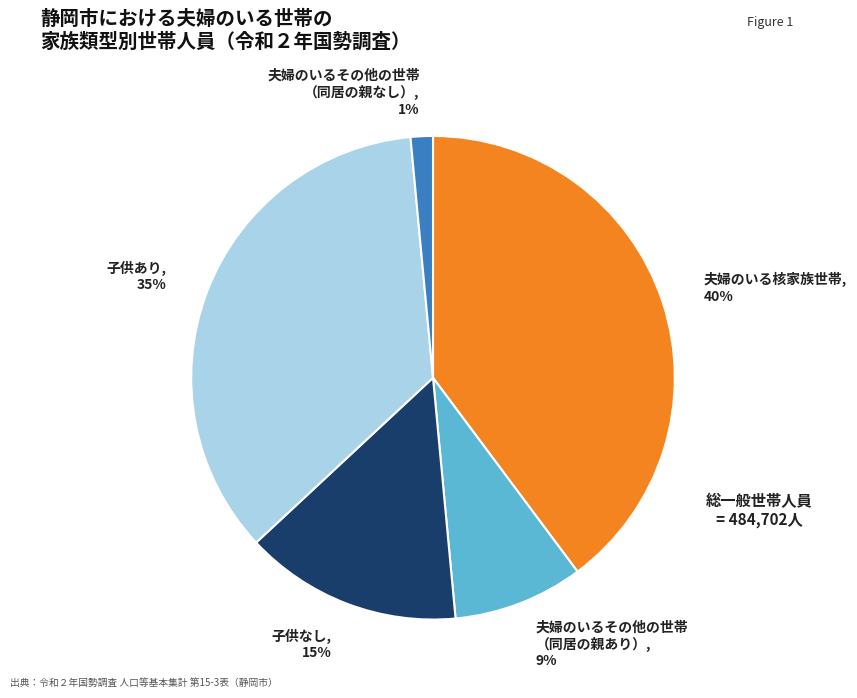

To the nearest percent, what is the combined percentage of 夫婦のいるその他の世帯 （同居の親あり）, 9% and 子供あり, 35%?

44%